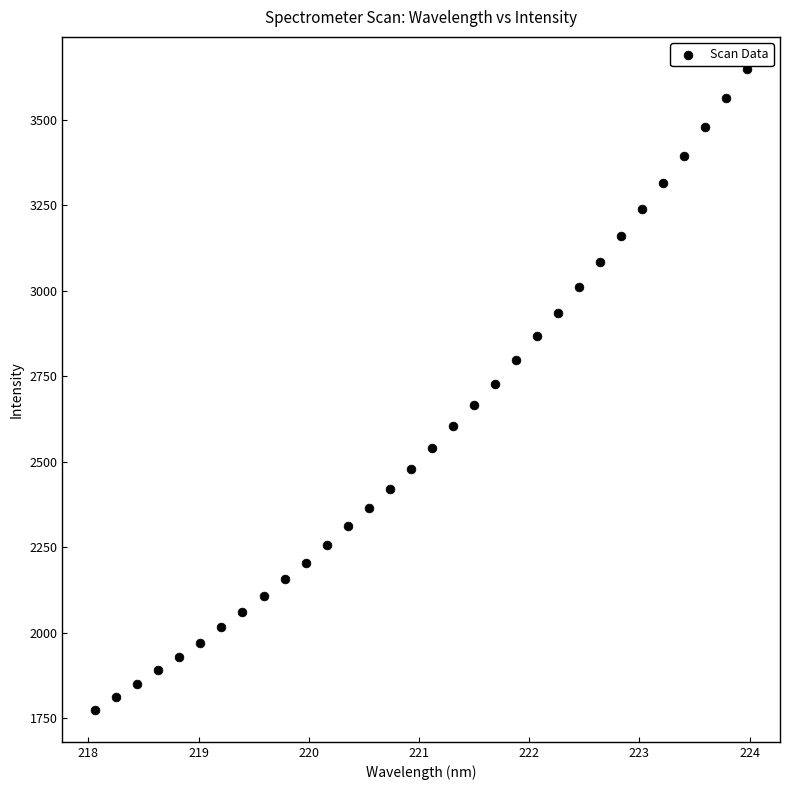

What is the range of X values (max minus min)?

5.9